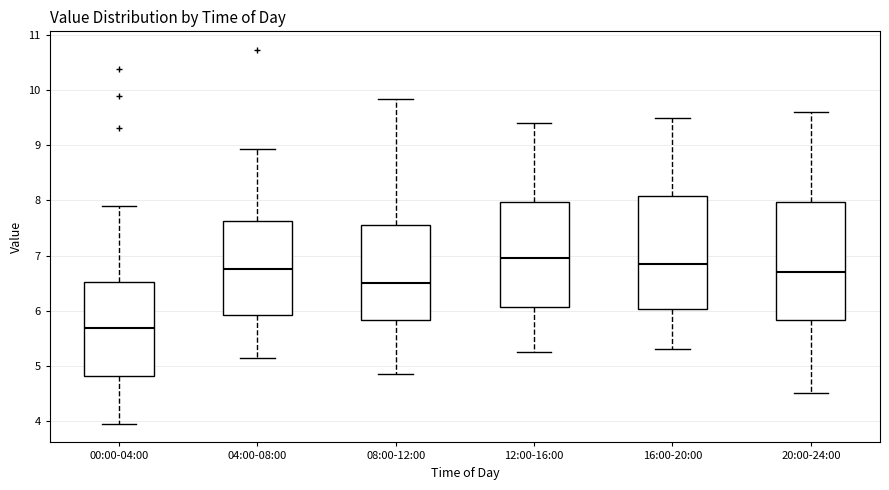

Reading left to right, transcribe this box plot: for each box, give where its median line is, the range the box spans, and where its two whiskers end, as read against the y-axis. The values are not printed on the chart, so give them approximately, as read against the axis.

00:00-04:00: median 5.7, box 4.8 to 6.5, whiskers 4.0 to 7.9
04:00-08:00: median 6.8, box 5.9 to 7.6, whiskers 5.2 to 8.9
08:00-12:00: median 6.5, box 5.8 to 7.6, whiskers 4.9 to 9.9
12:00-16:00: median 7.0, box 6.1 to 8.0, whiskers 5.3 to 9.4
16:00-20:00: median 6.9, box 6.0 to 8.1, whiskers 5.3 to 9.5
20:00-24:00: median 6.7, box 5.8 to 8.0, whiskers 4.5 to 9.6